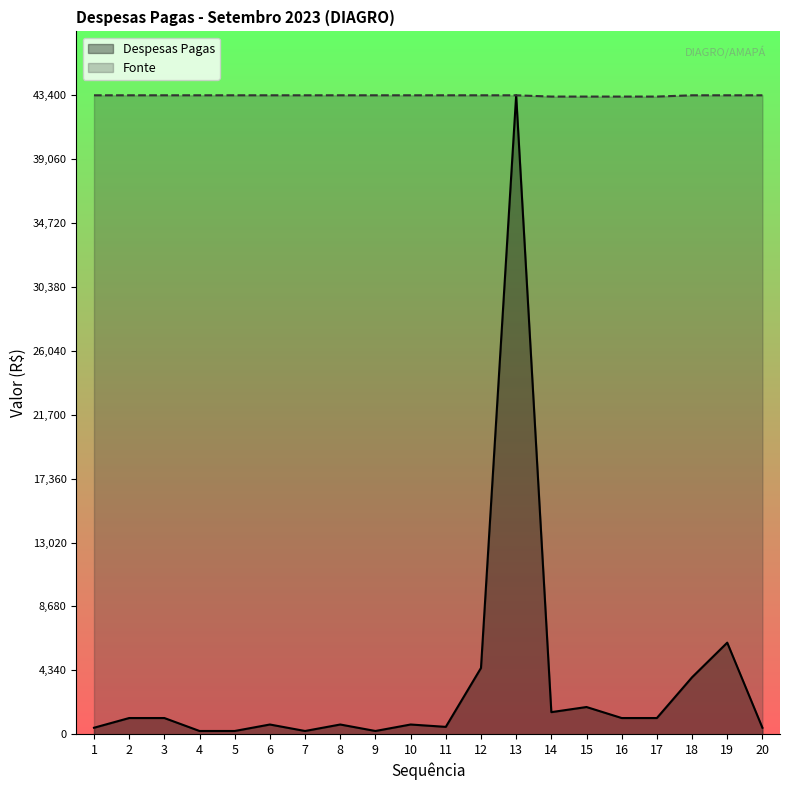

True or false: Despesas Pagas has a value of 440.0 at 20.

True